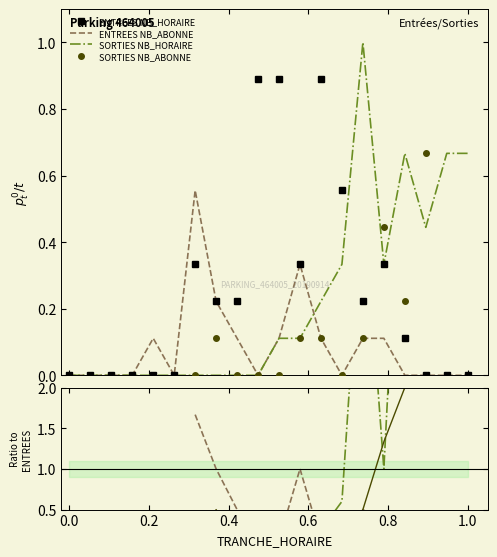

How many lines are shown in the chart?

4